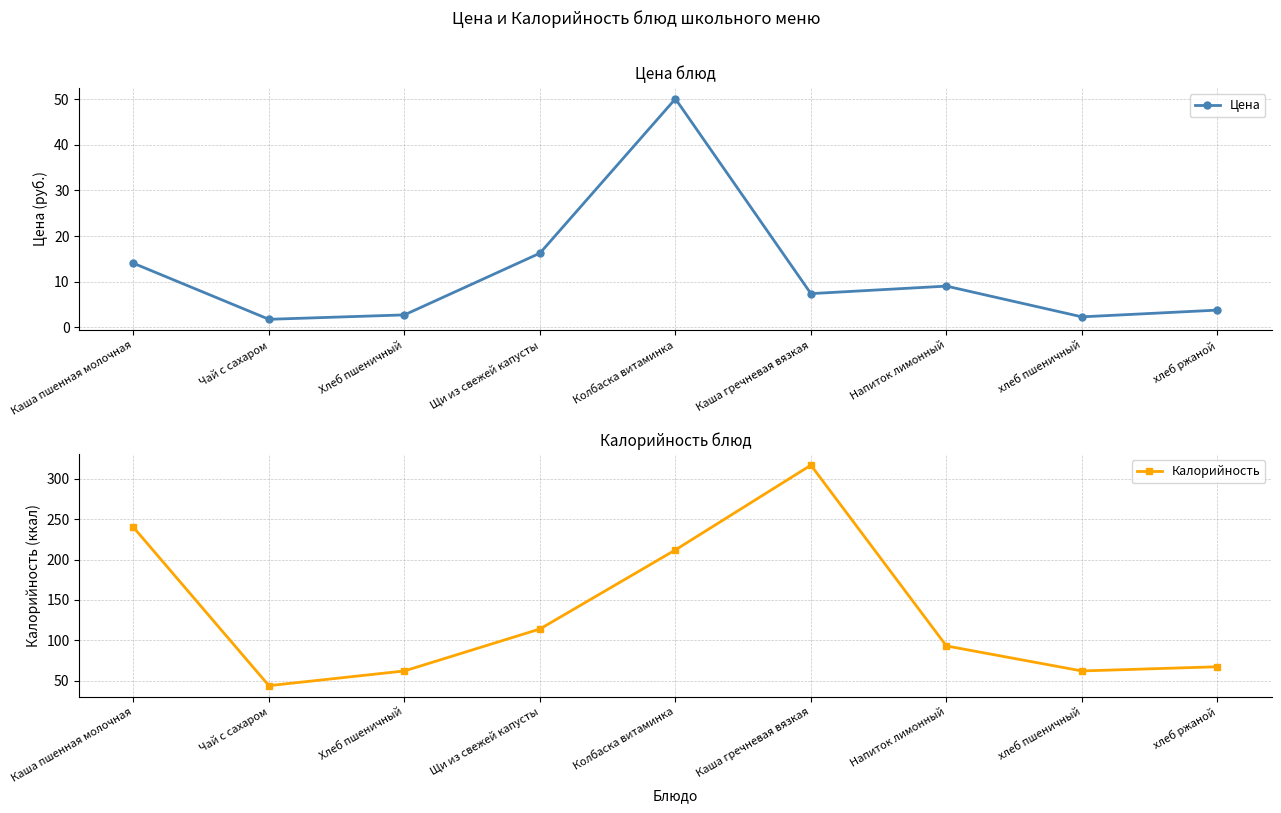

True or false: Калорийность has a value of 62.0 at хлеб пшеничный.

True